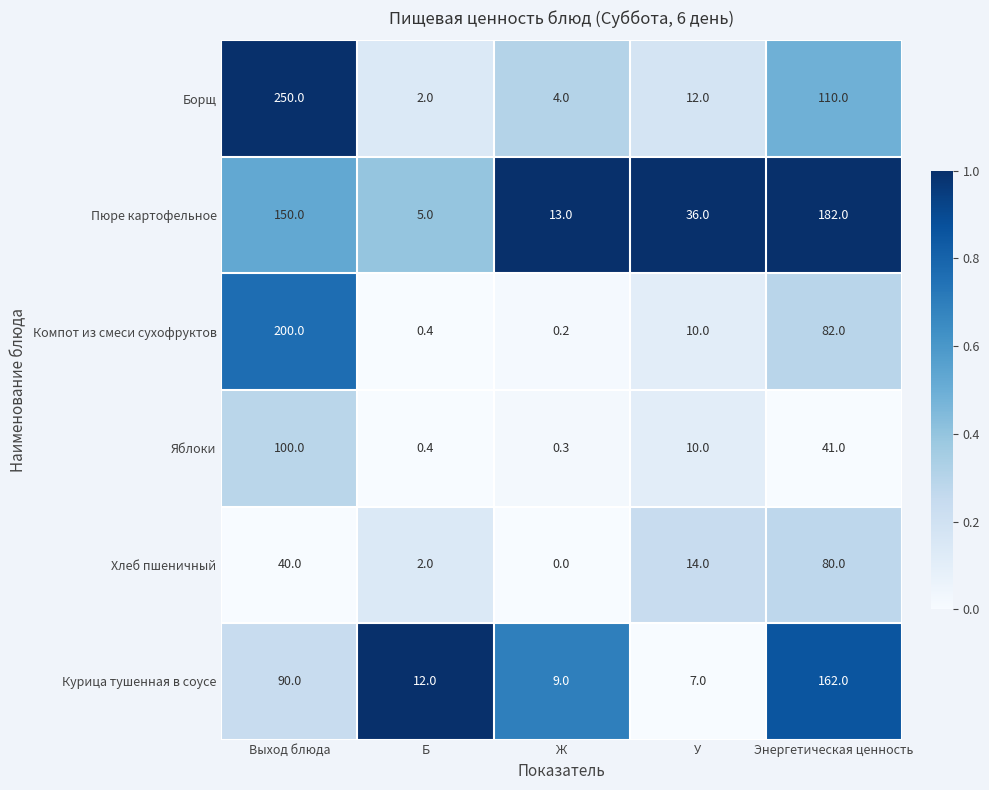

At which category is the sum across all series the highest?

Выход блюда